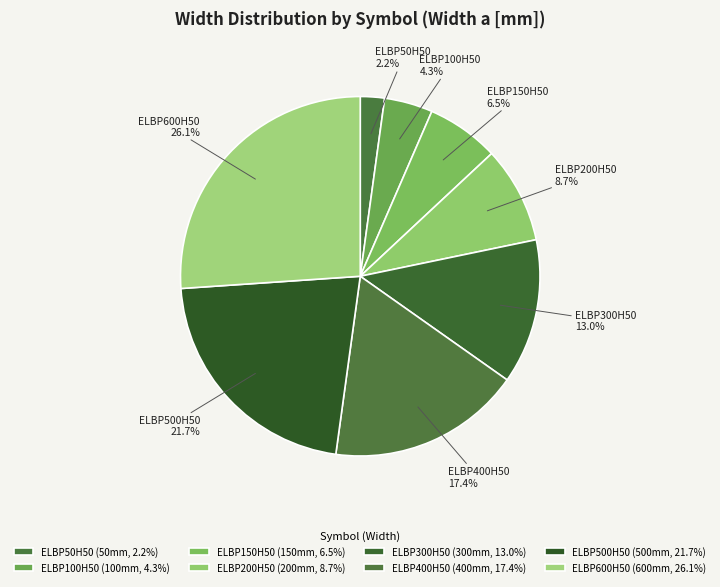

How many segments does this pie chart have?

8